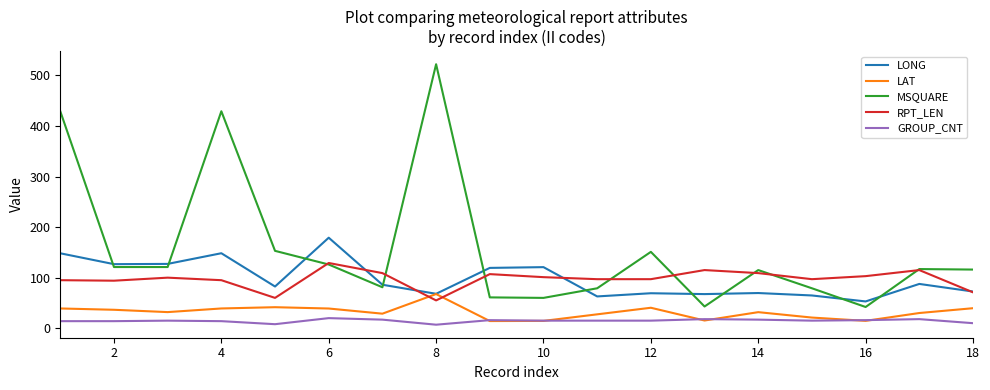

True or false: LONG and GROUP_CNT cross at least once.

False